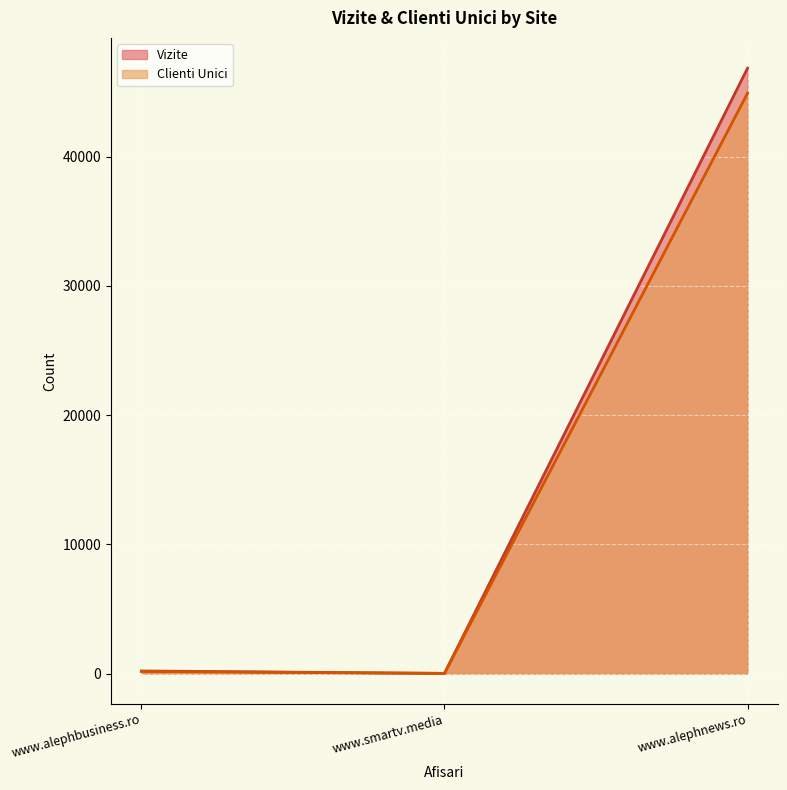

What is the difference between the Vizite values at www.alephnews.ro and www.alephbusiness.ro?

46657